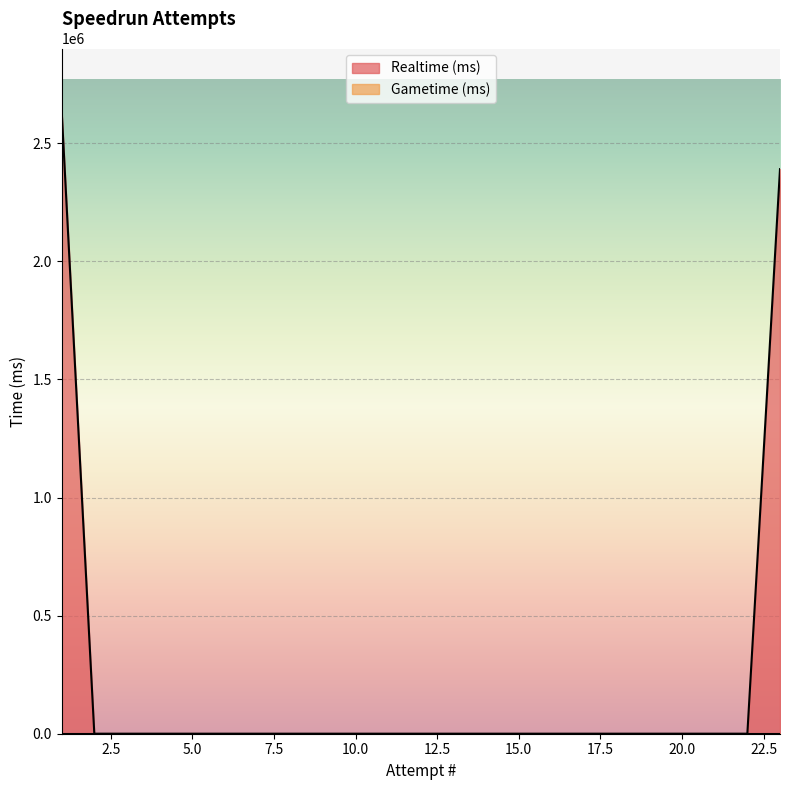

What is the average value?

218632